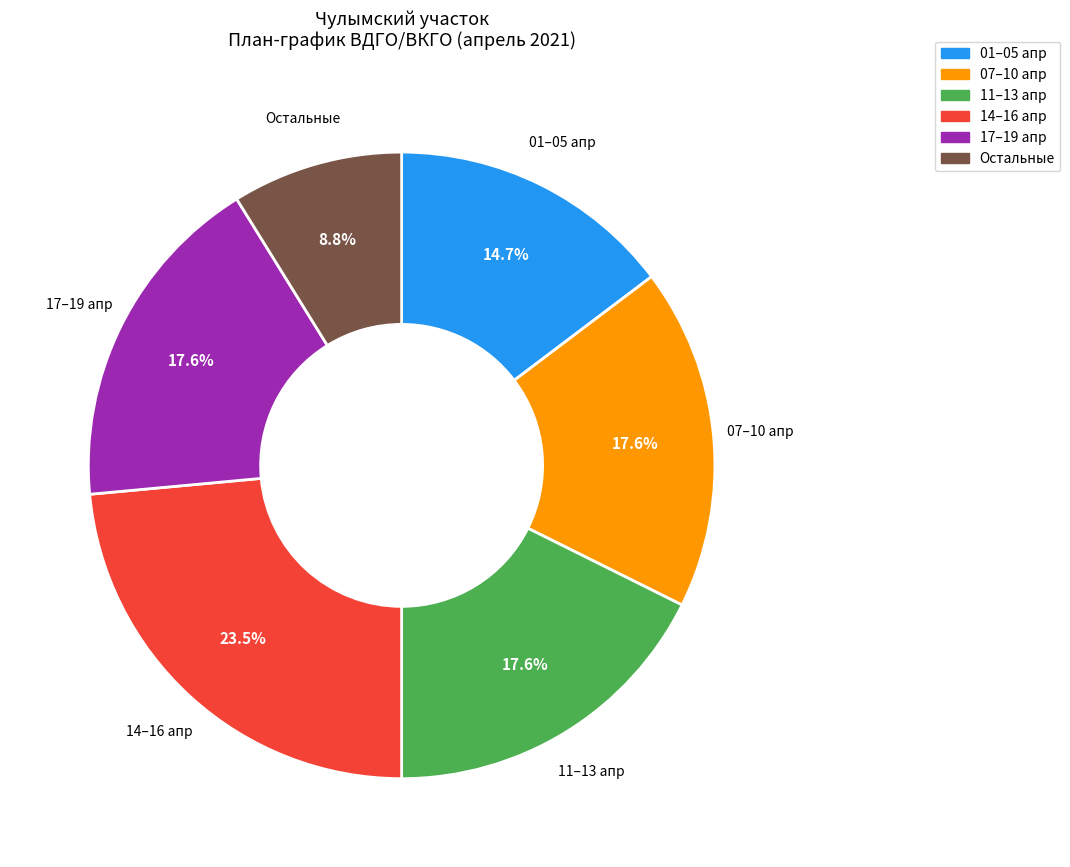

Does any single category account for the majority?

No